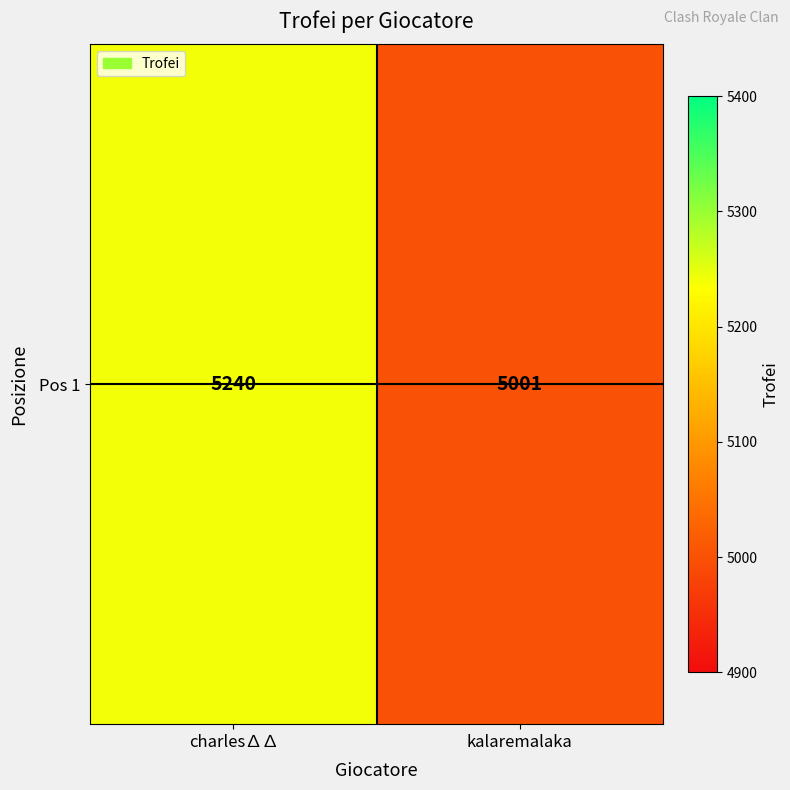

What is the change in value from charles∆∆ to kalaremalaka?

-239